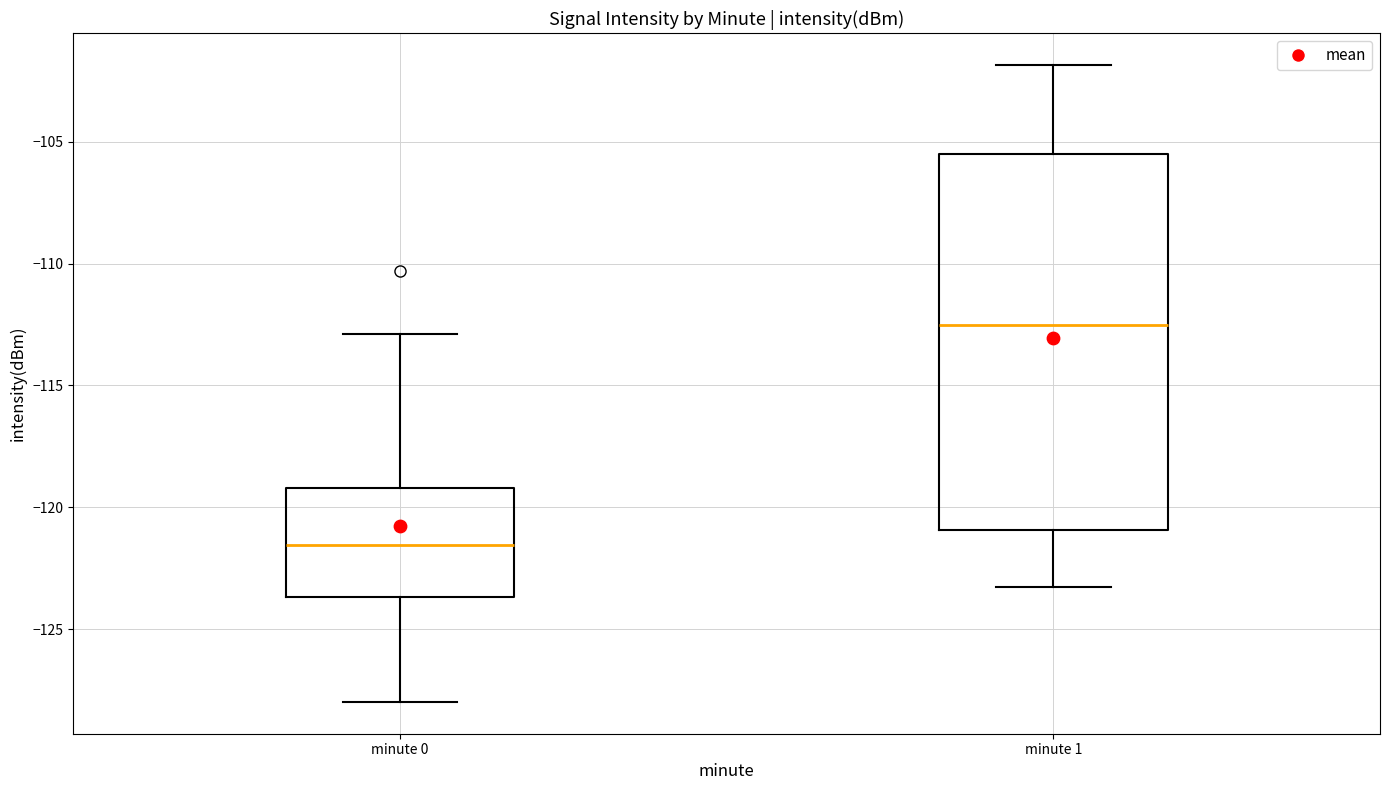

Where is the lower edge of the box for minute 0 on the y-axis? The values are not printed on the chart, so give them approximately, as read against the axis.

-123.5